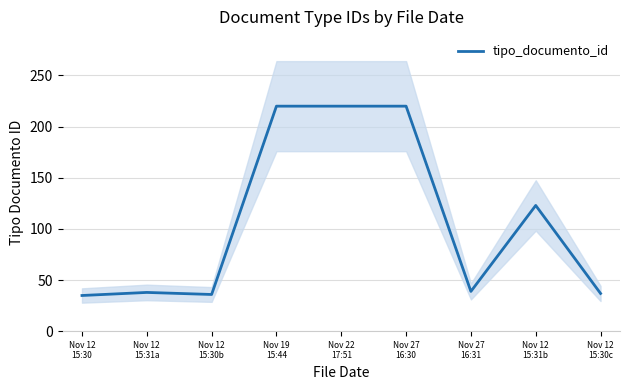

What is the difference between the maximum and minimum values?

185